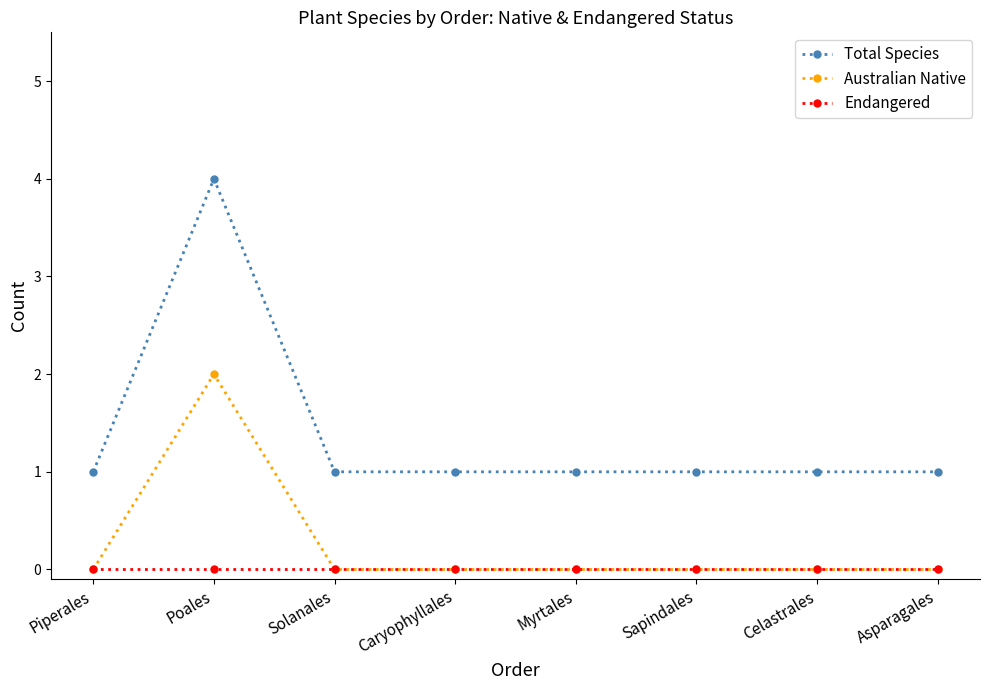

What is the maximum value for Total Species?

4